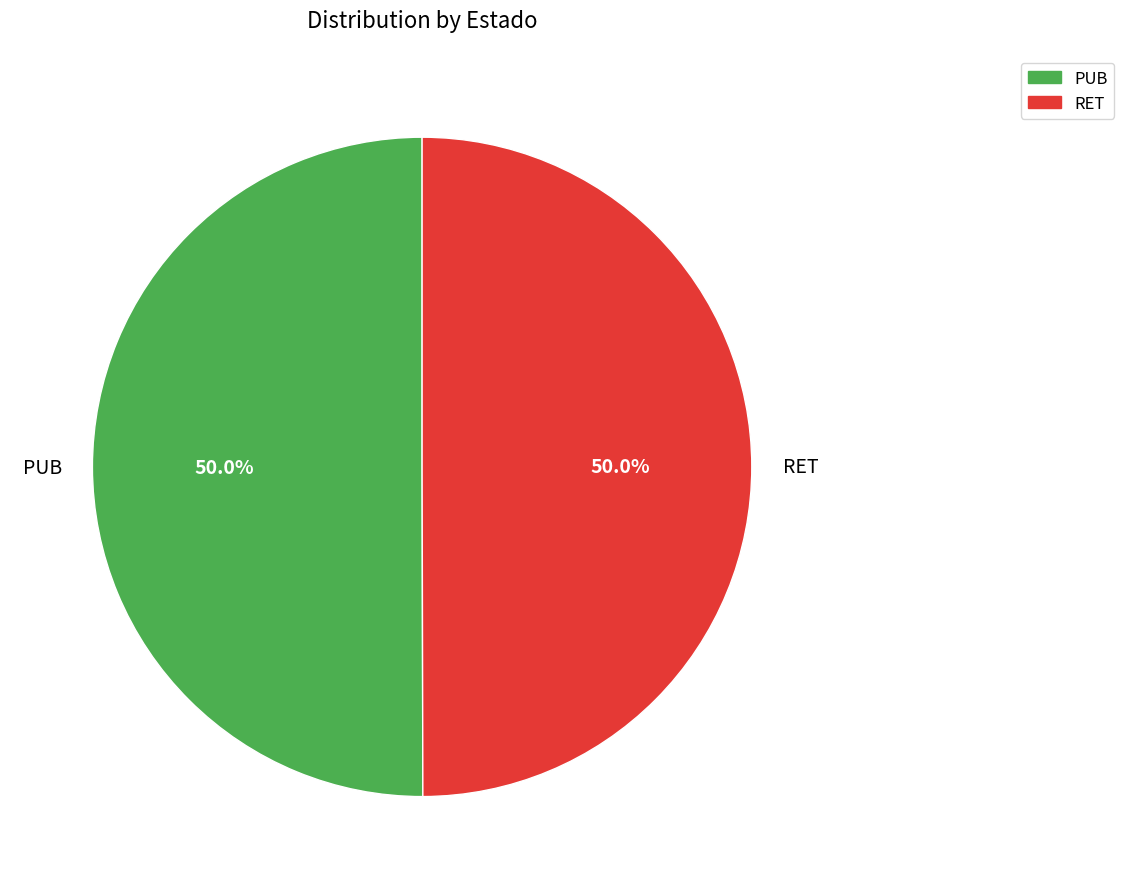

What portion of the pie excludes PUB?

50.0%